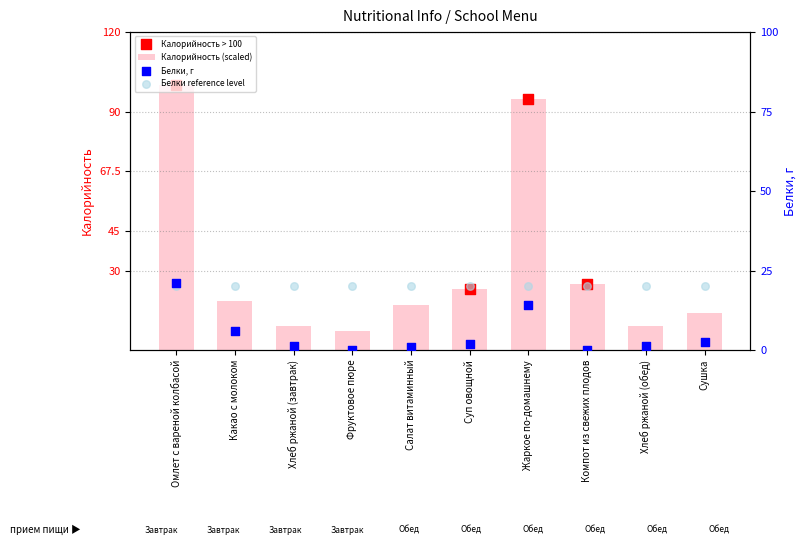

At which category is the sum across all series the highest?

Омлет с вареной колбасой